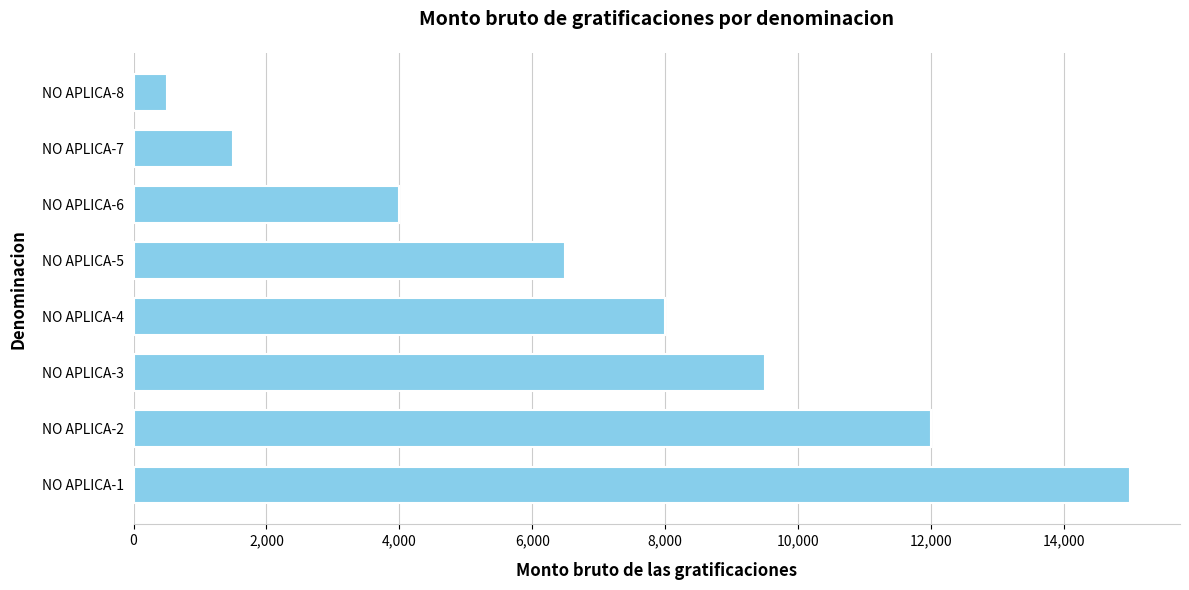

What is the sum of all values?

57000